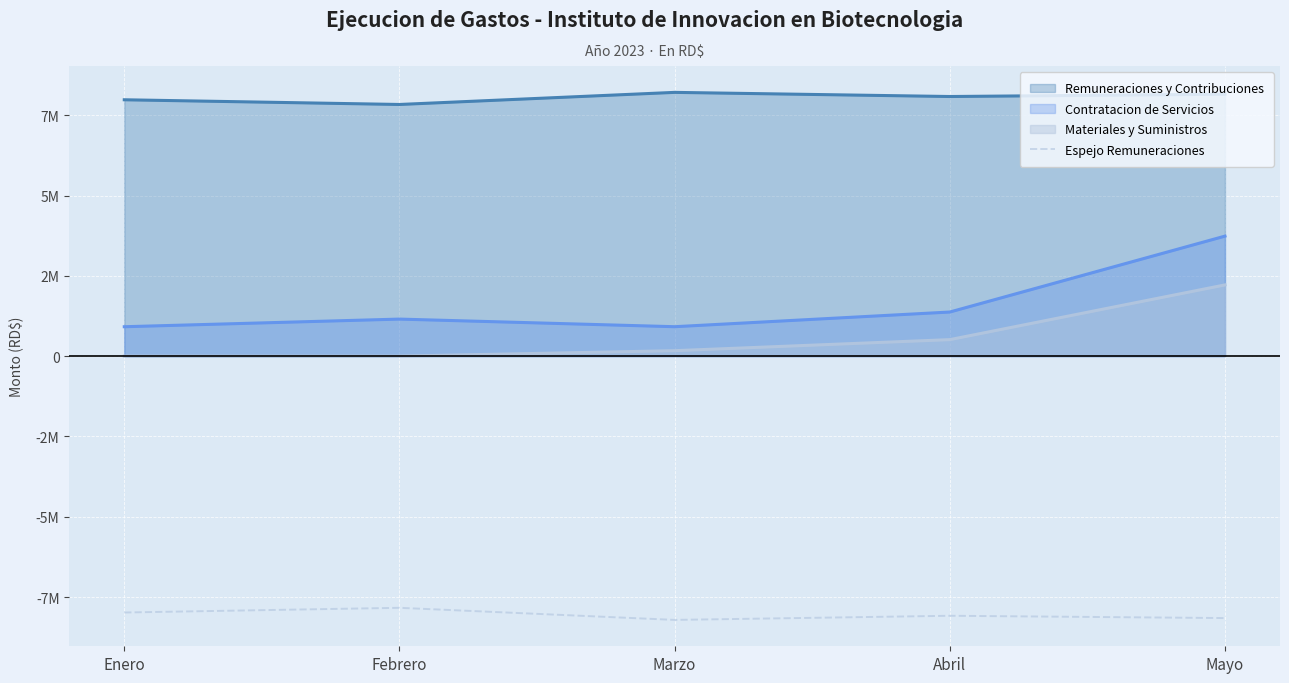

What is the label of the 1st point from the right?

Mayo